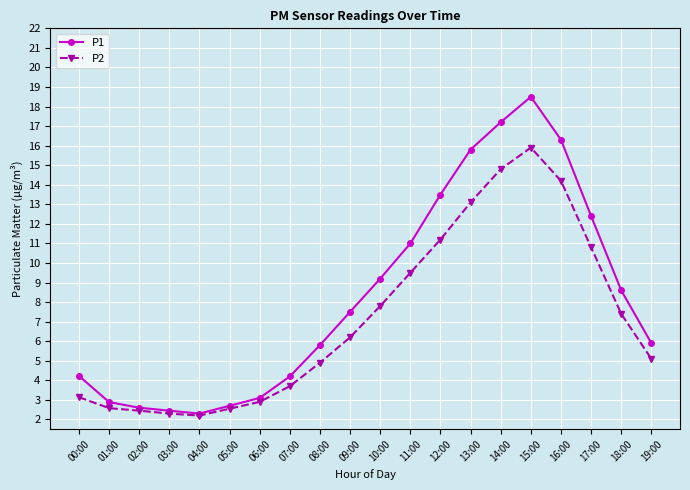

What is the spread (max minus min) of values at 12:00?

2.3